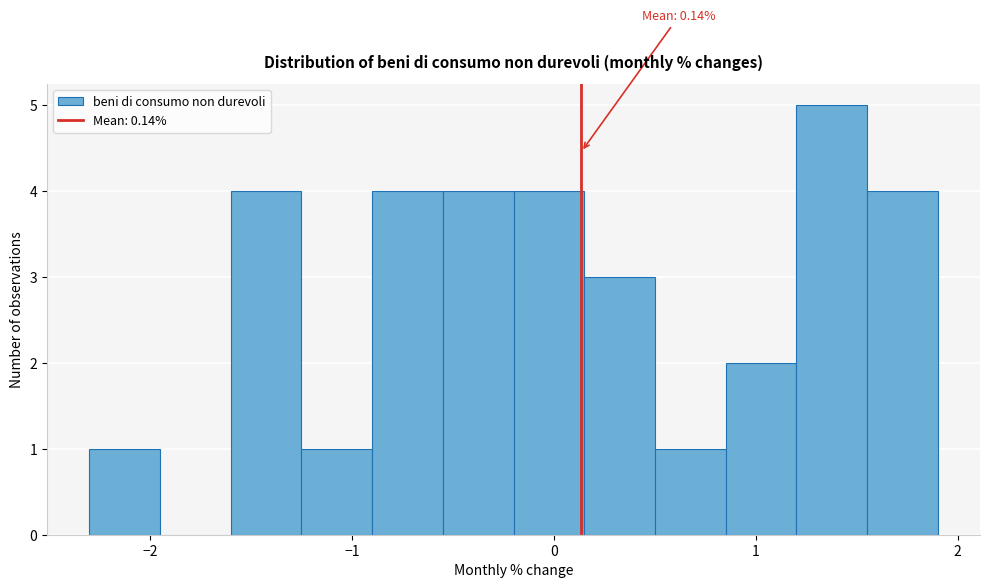

Read against the x-axis, roughly where is the centre of the tallest bar?

1.4